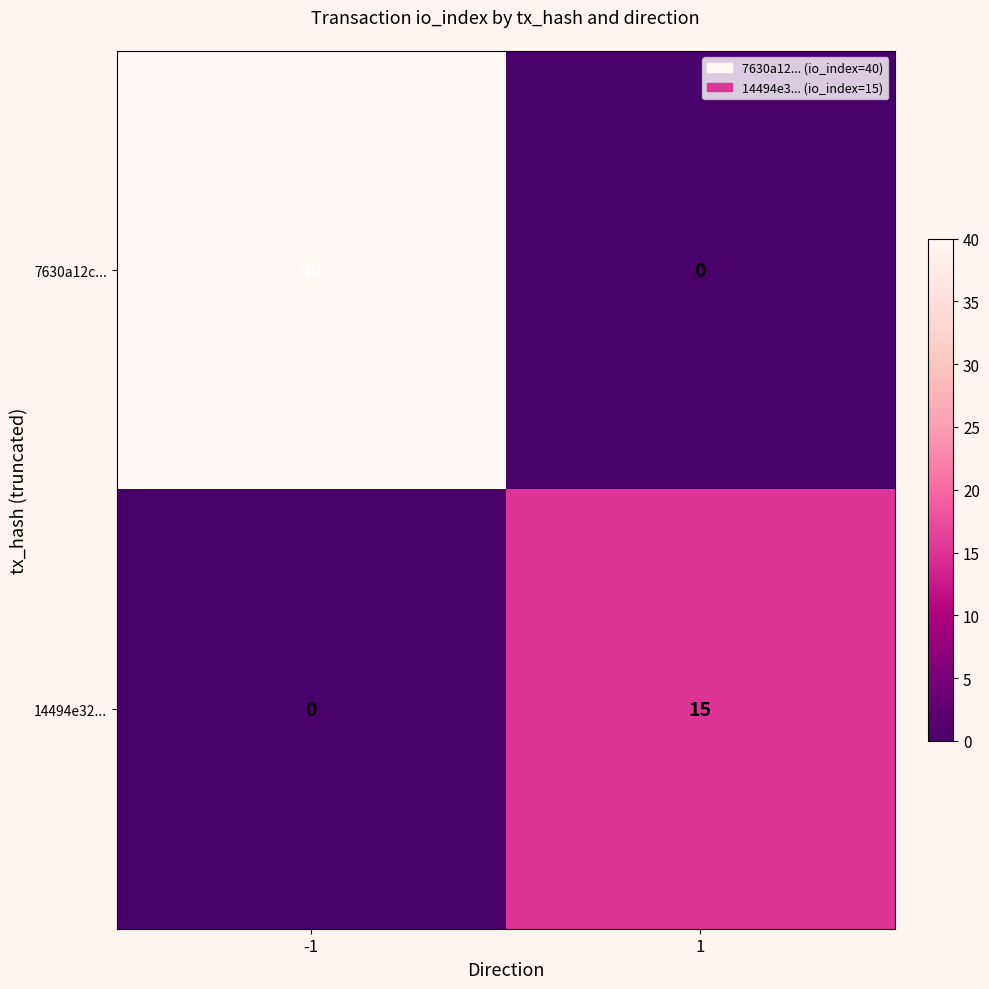

What is the sum of the 7630a12c... values at 1 and -1?

40